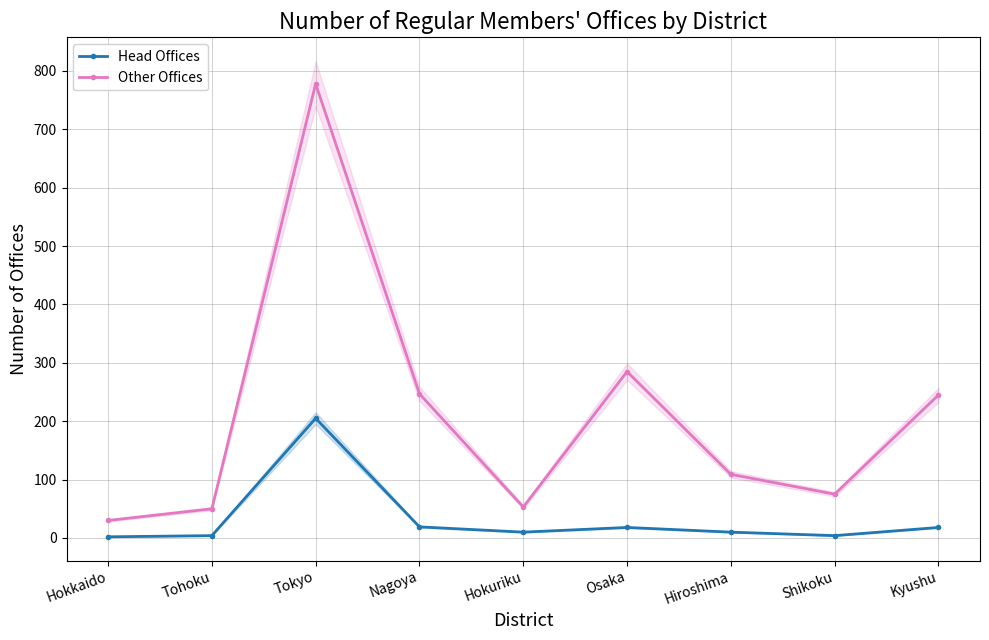

True or false: Head Offices and Other Offices intersect in this chart.

False